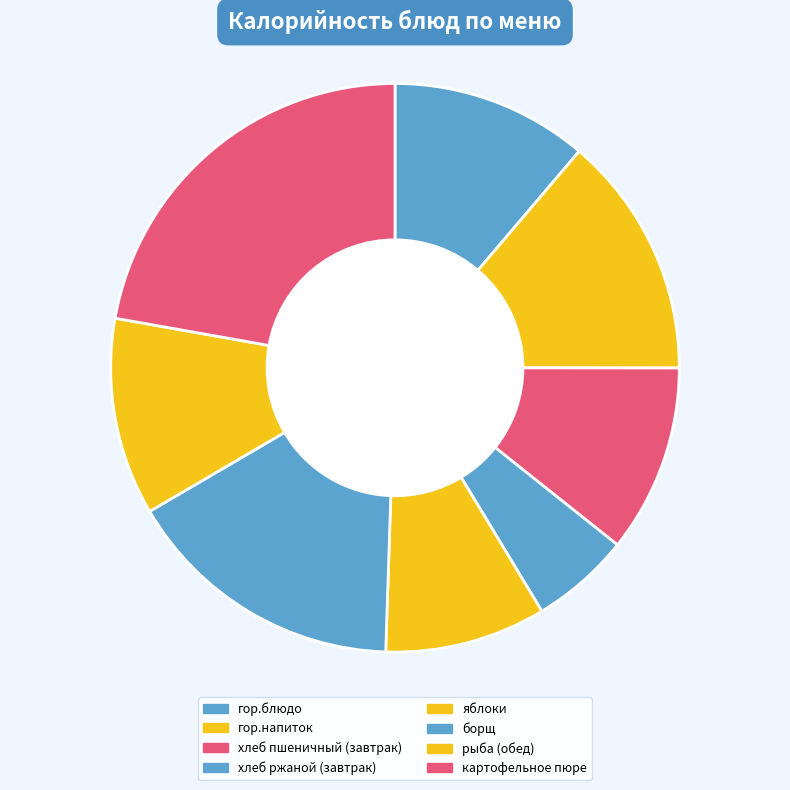

To the nearest percent, what is the difference between the гор.блюдо and картофельное пюре slice percentages?

11%